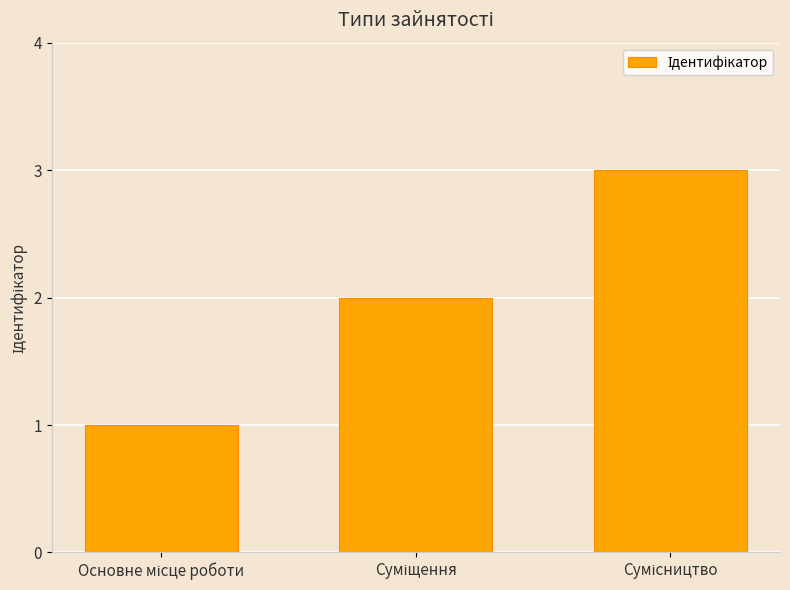

What is the greatest value displayed?

3